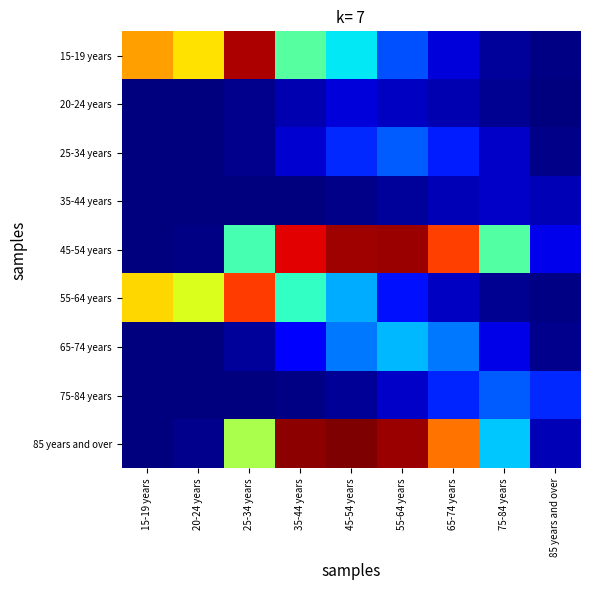

Reading right to left, extract all data points from this chart.

15-19 years: 85 years and over=30	75-84 years=165	65-74 years=527	55-64 years=1357	45-54 years=2348	35-44 years=3019	25-34 years=6374	20-24 years=4440	15-19 years=4921
20-24 years: 85 years and over=17	75-84 years=109	65-74 years=304	55-64 years=407	45-54 years=538	35-44 years=297	25-34 years=82	20-24 years=5	15-19 years=5
25-34 years: 85 years and over=75	75-84 years=439	65-74 years=1029	55-64 years=1443	45-54 years=1104	35-44 years=490	25-34 years=101	20-24 years=3	15-19 years=4
35-44 years: 85 years and over=327	75-84 years=438	65-74 years=325	55-64 years=167	45-54 years=59	35-44 years=13	25-34 years=3	20-24 years=0	15-19 years=0
45-54 years: 85 years and over=634	75-84 years=2987	65-74 years=5580	55-64 years=6472	45-54 years=6448	35-44 years=6057	25-34 years=2896	20-24 years=48	15-19 years=0
55-64 years: 85 years and over=39	75-84 years=108	65-74 years=391	55-64 years=935	45-54 years=1950	35-44 years=2736	25-34 years=5612	20-24 years=4096	15-19 years=4528
65-74 years: 85 years and over=96	75-84 years=620	65-74 years=1616	55-64 years=2037	45-54 years=1628	35-44 years=732	25-34 years=162	20-24 years=3	15-19 years=0
75-84 years: 85 years and over=1106	75-84 years=1439	65-74 years=1072	55-64 years=441	45-54 years=151	35-44 years=49	25-34 years=18	20-24 years=3	15-19 years=0
85 years and over: 85 years and over=335	75-84 years=2141	65-74 years=5240	55-64 years=6471	45-54 years=6642	35-44 years=6547	25-34 years=3695	20-24 years=92	15-19 years=3